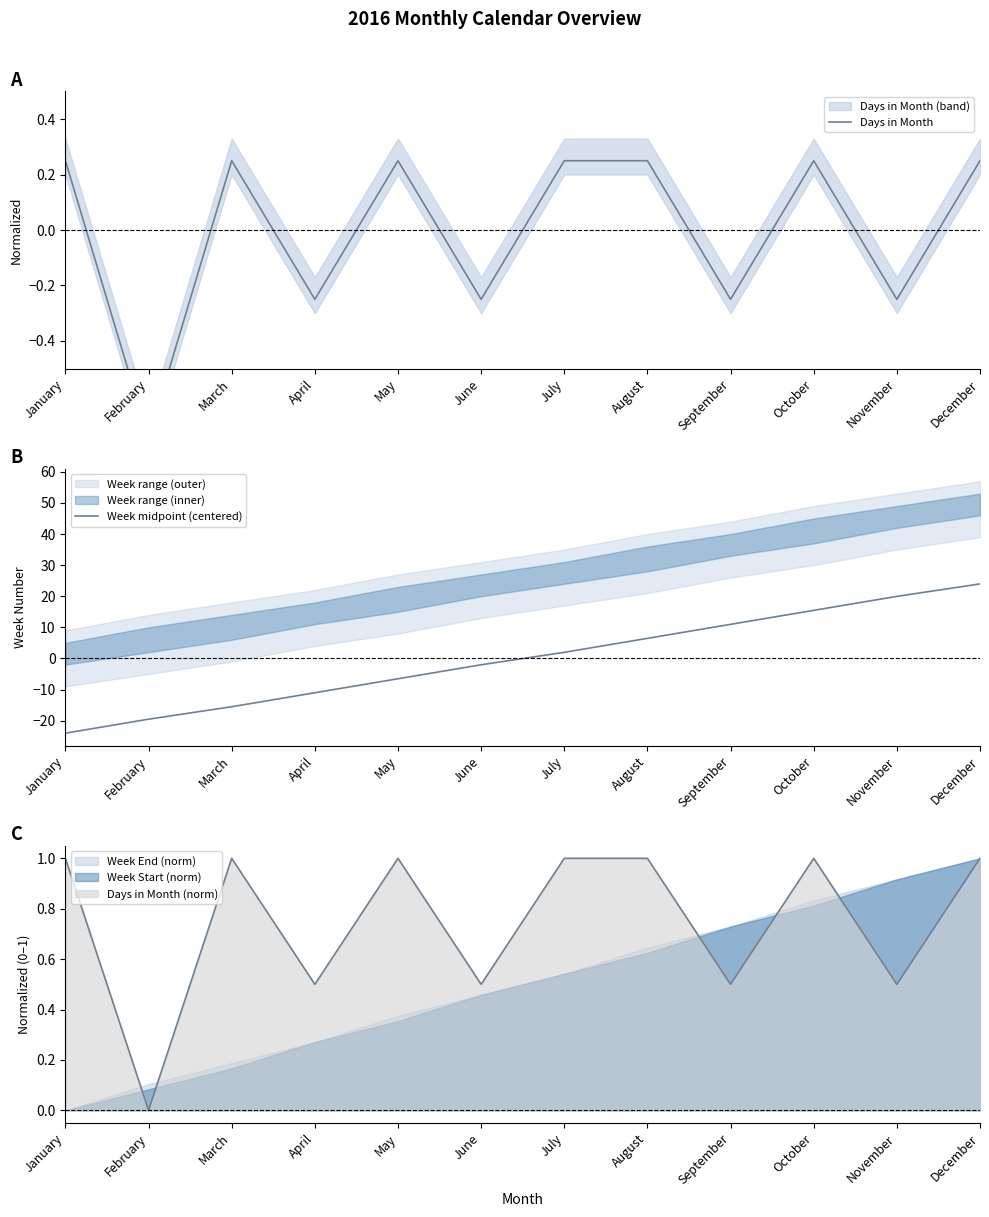

Which series has the largest total across all categories?

Days in Month